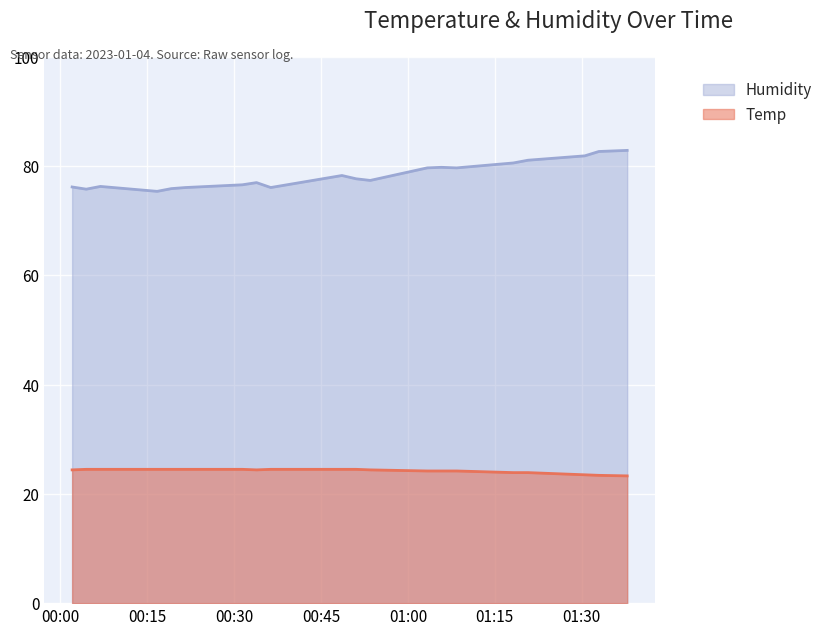

Does the chart display data point markers on the line(s)?

No